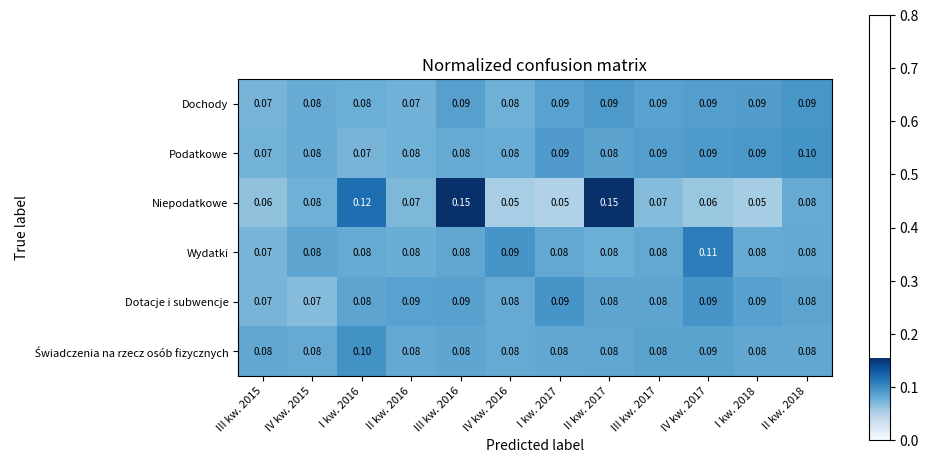

Is the value of Podatkowe at III kw. 2015 greater than the value of Dotacje i subwencje at I kw. 2016?

No